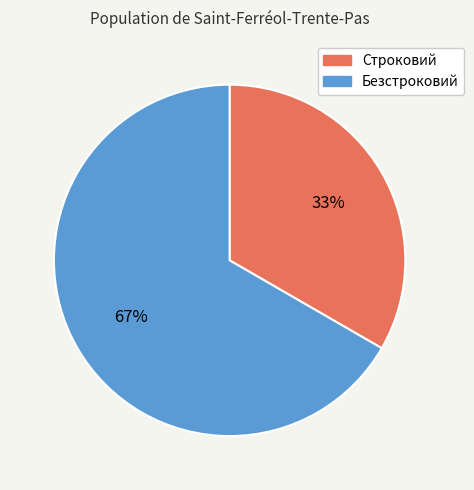

What is the ratio of the value at Строковий to the value at Безстроковий?

0.5